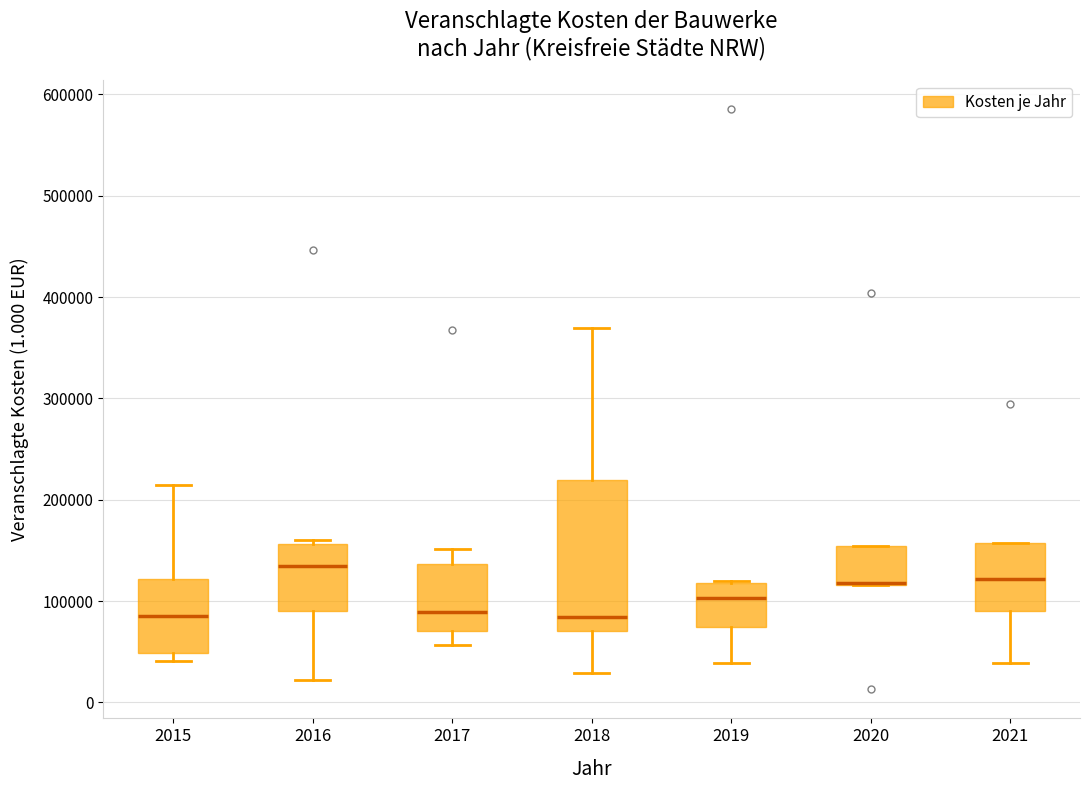

Reading left to right, transcribe this box plot: for each box, give where its median line is, the range the box spans, and where its two whiskers end, as read against the y-axis. The values are not printed on the chart, so give them approximately, as read against the axis.

2015: median 90000, box 50000 to 120000, whiskers 40000 to 210000
2016: median 130000, box 90000 to 160000, whiskers 20000 to 160000 (just above the box's upper edge)
2017: median 90000, box 70000 to 140000, whiskers 60000 to 150000
2018: median 80000, box 70000 to 220000, whiskers 30000 to 370000
2019: median 100000, box 70000 to 120000, whiskers 40000 to 120000
2020: median 120000 (drawn on the box's lower edge), box 120000 to 150000, whiskers 120000 to 150000
2021: median 120000, box 90000 to 160000, whiskers 40000 to 160000